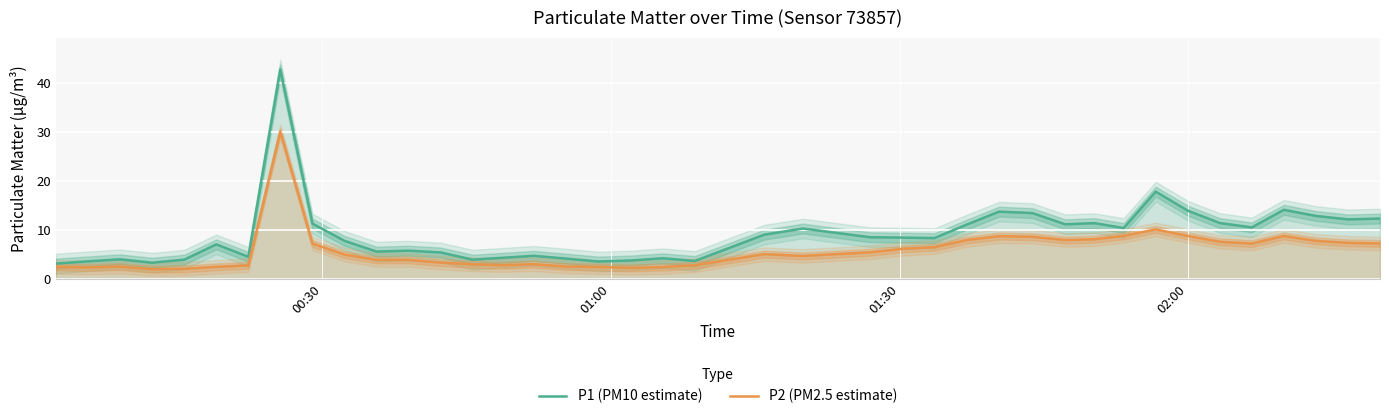

Reading left to right, list all the values displayed in this chart.

P1 (PM10 estimate): 3.0	3.5	3.9	3.2	3.9	7.0	4.4	42.7	11.2	7.7	5.5	5.7	5.3	3.9	4.2	4.6	4.1	3.5	3.7	4.1	3.6	8.9	10.2	8.4	8.3	8.2	11.0	13.7	13.3	11.1	11.3	10.3	17.7	13.8	11.3	10.4	14.0	12.8	12.1	12.2
P2 (PM2.5 estimate): 2.4	2.2	2.4	1.9	2.0	2.4	2.7	30.0	7.1	4.9	3.8	3.8	3.2	2.9	2.7	2.9	2.5	2.4	2.2	2.3	2.7	5.0	4.6	5.3	6.0	6.4	7.8	8.7	8.5	7.8	8.0	8.7	10.0	8.7	7.5	7.1	8.7	7.7	7.3	7.2